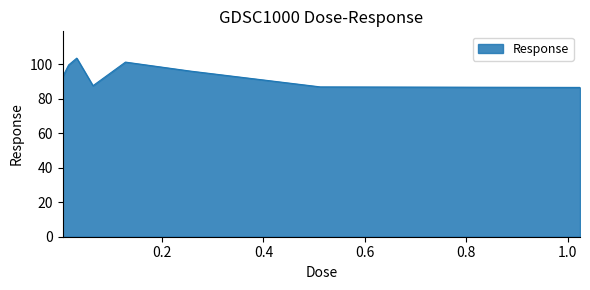

What is the greatest value displayed?

103.4